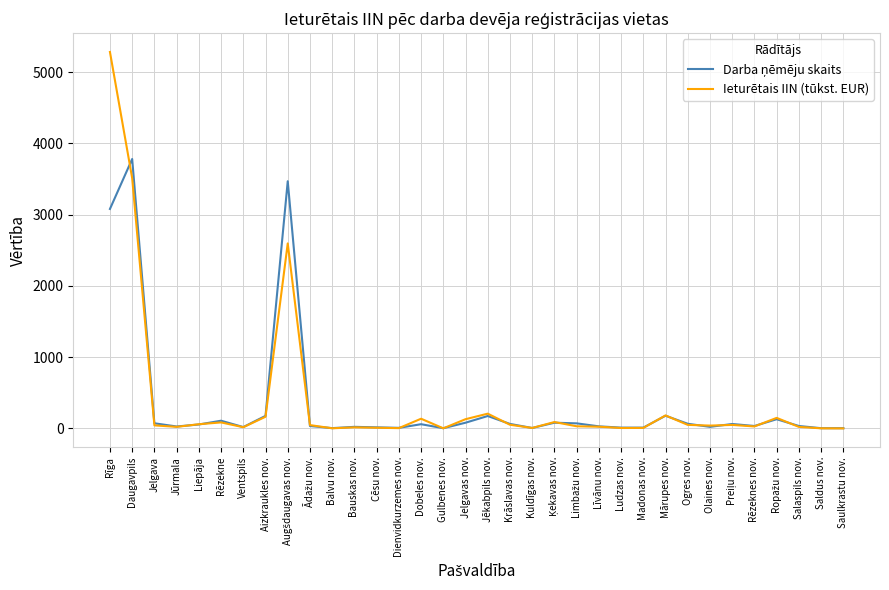

What is the maximum value shown in the chart?

5281.4